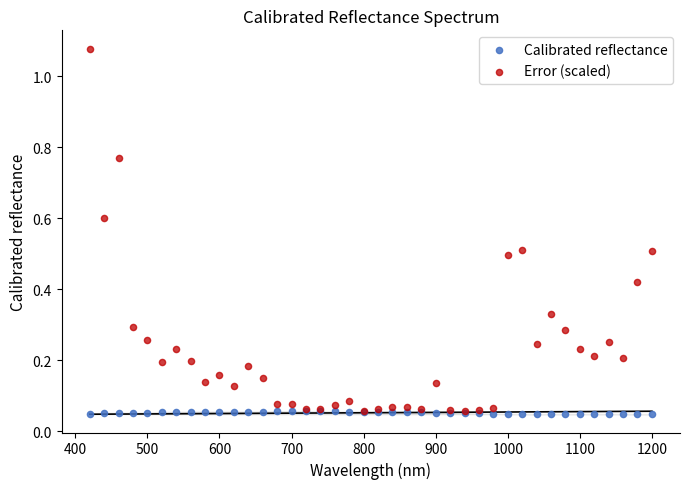

What are all the series names shown in the legend?

Calibrated reflectance, Error (scaled)